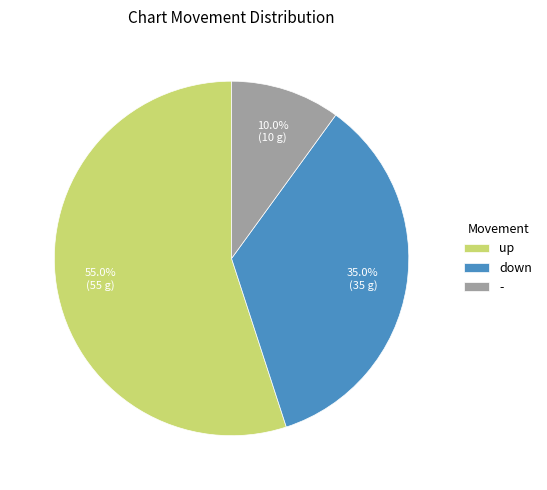

How many segments does this pie chart have?

3